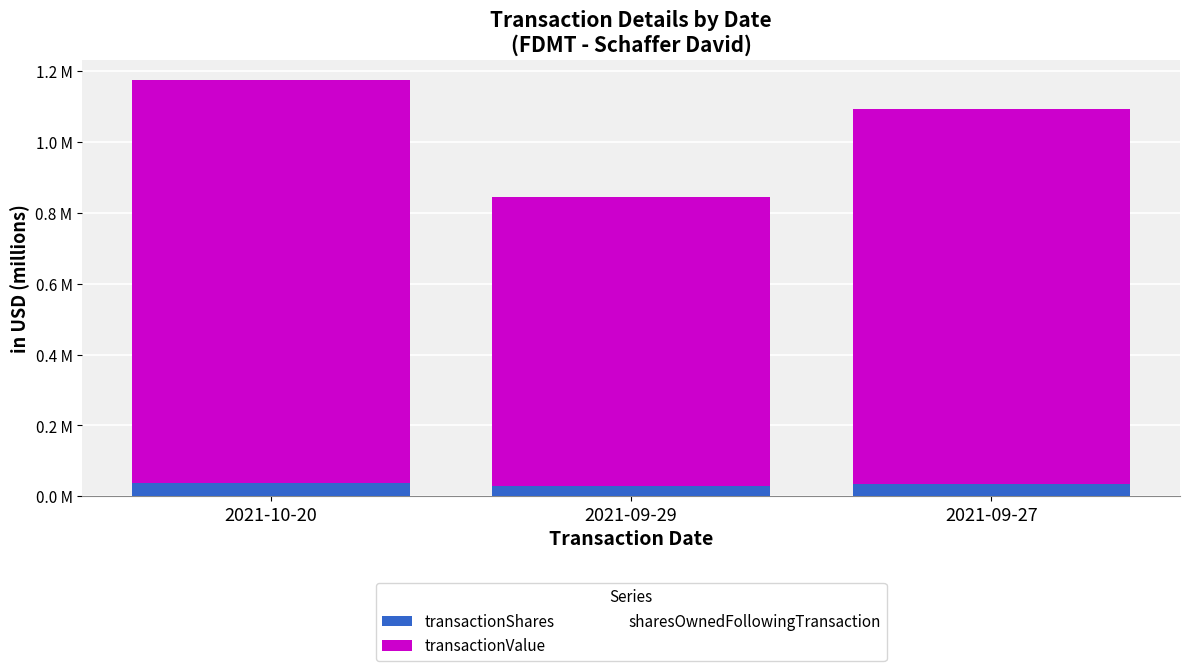

At which category is the sum across all series the highest?

2021-10-20